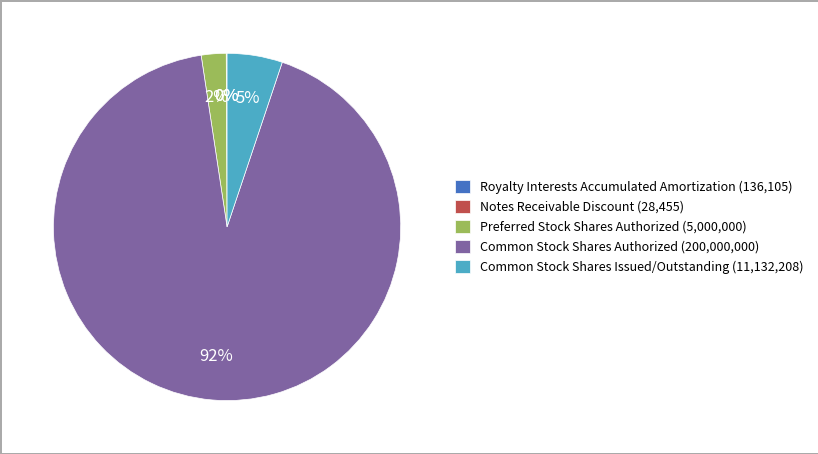

Is there a majority slice in this chart?

Yes